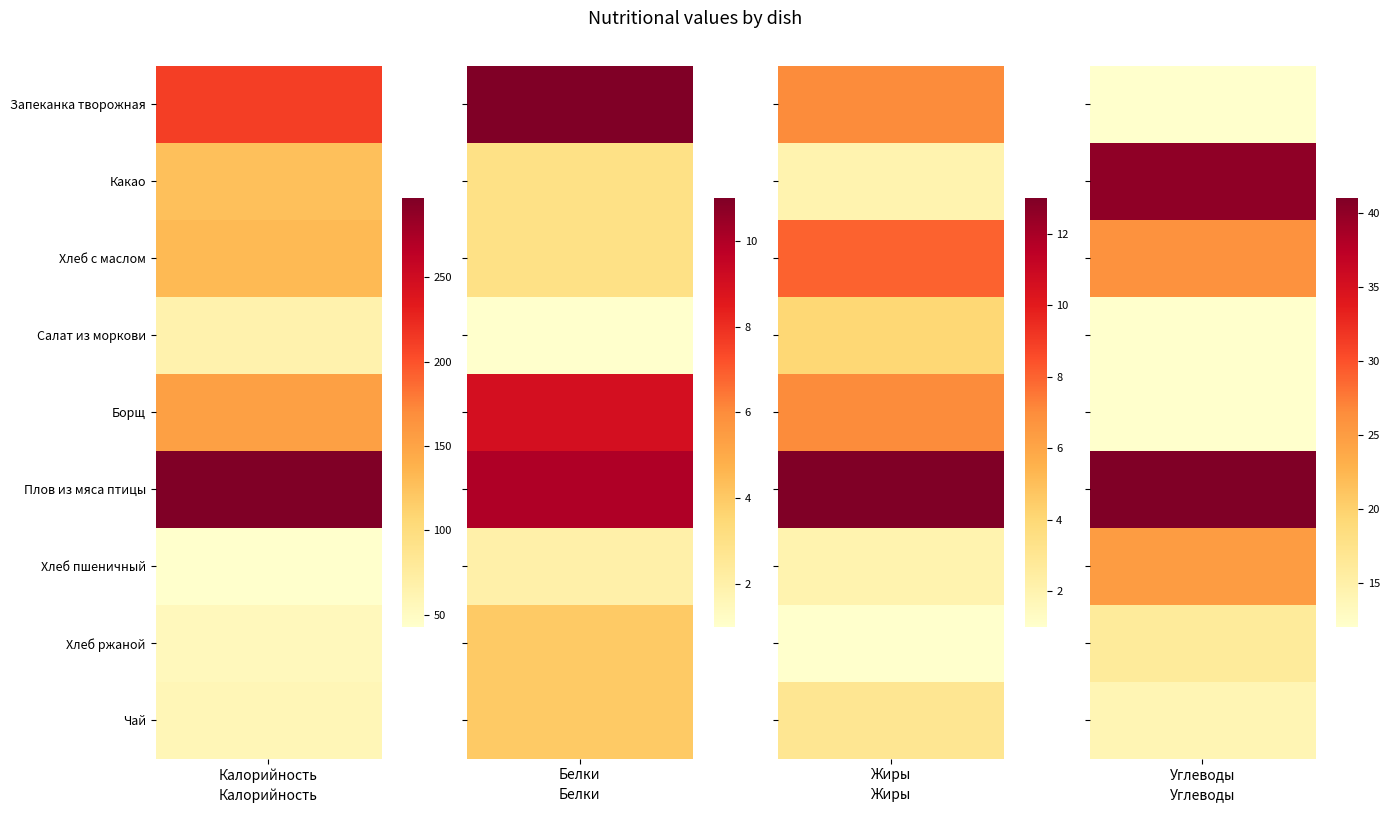

At how many categories does at least one series exceed 39?

9